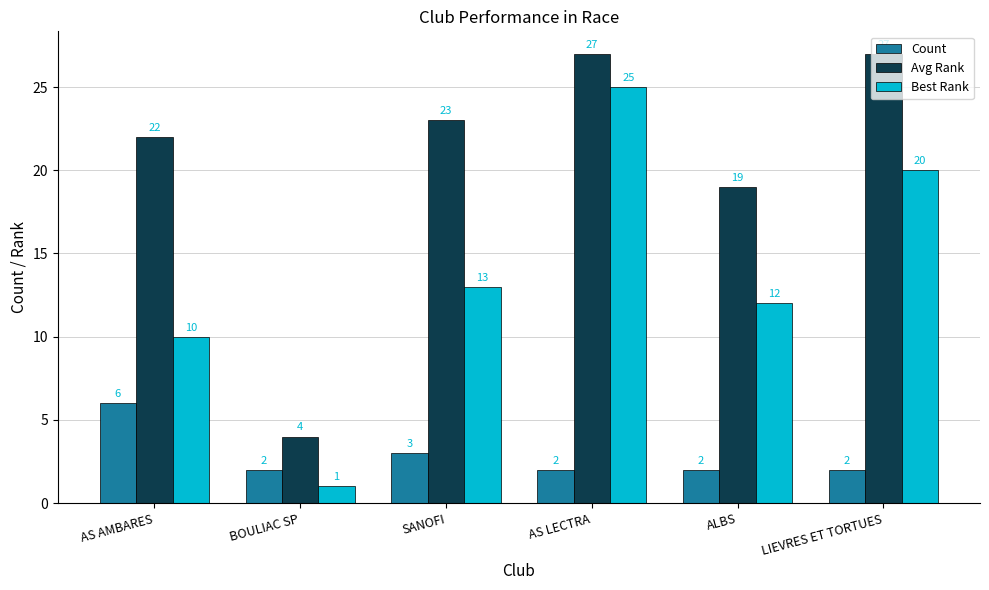

At how many categories does at least one series exceed 15?

5